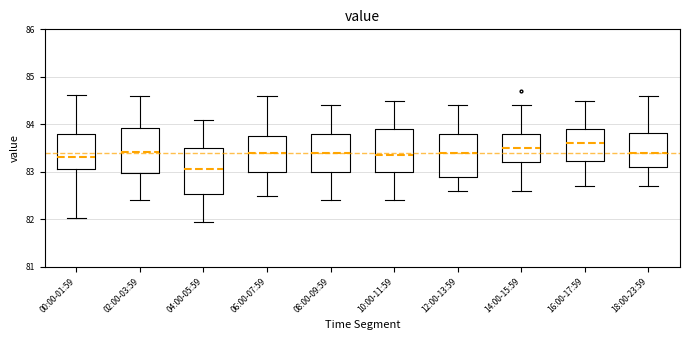

Reading left to right, transcribe this box plot: for each box, give where its median line is, the range the box spans, and where its two whiskers end, as read against the y-axis. The values are not printed on the chart, so give them approximately, as read against the axis.

00:00-01:59: median 83.3, box 83.1 to 83.8, whiskers 82.0 to 84.6
02:00-03:59: median 83.4, box 83.0 to 83.9, whiskers 82.4 to 84.6
04:00-05:59: median 83.1, box 82.5 to 83.5, whiskers 82.0 to 84.1
06:00-07:59: median 83.4, box 83.0 to 83.8, whiskers 82.5 to 84.6
08:00-09:59: median 83.4, box 83.0 to 83.8, whiskers 82.4 to 84.4
10:00-11:59: median 83.4, box 83.0 to 83.9, whiskers 82.4 to 84.5
12:00-13:59: median 83.4, box 82.9 to 83.8, whiskers 82.6 to 84.4
14:00-15:59: median 83.5, box 83.2 to 83.8, whiskers 82.6 to 84.4
16:00-17:59: median 83.6, box 83.2 to 83.9, whiskers 82.7 to 84.5
18:00-23:59: median 83.4, box 83.1 to 83.8, whiskers 82.7 to 84.6